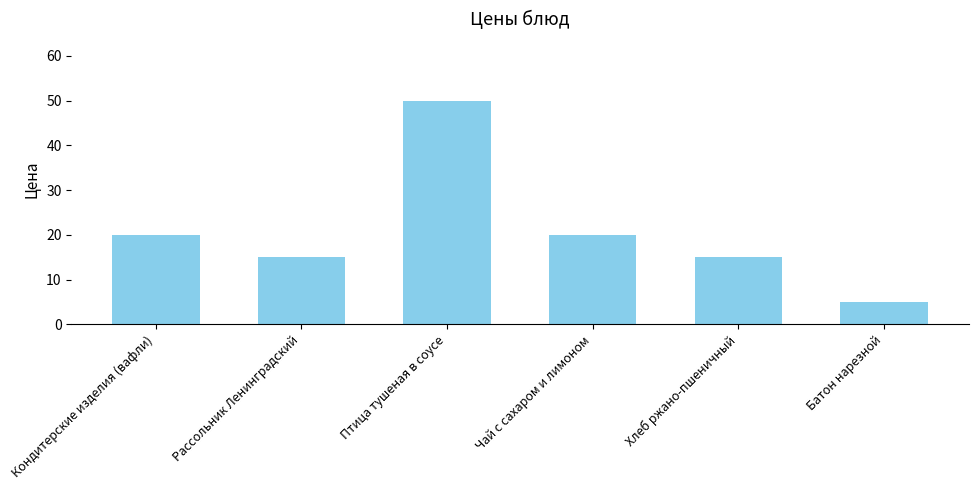

At which category does the chart reach its minimum across all series?

Батон нарезной